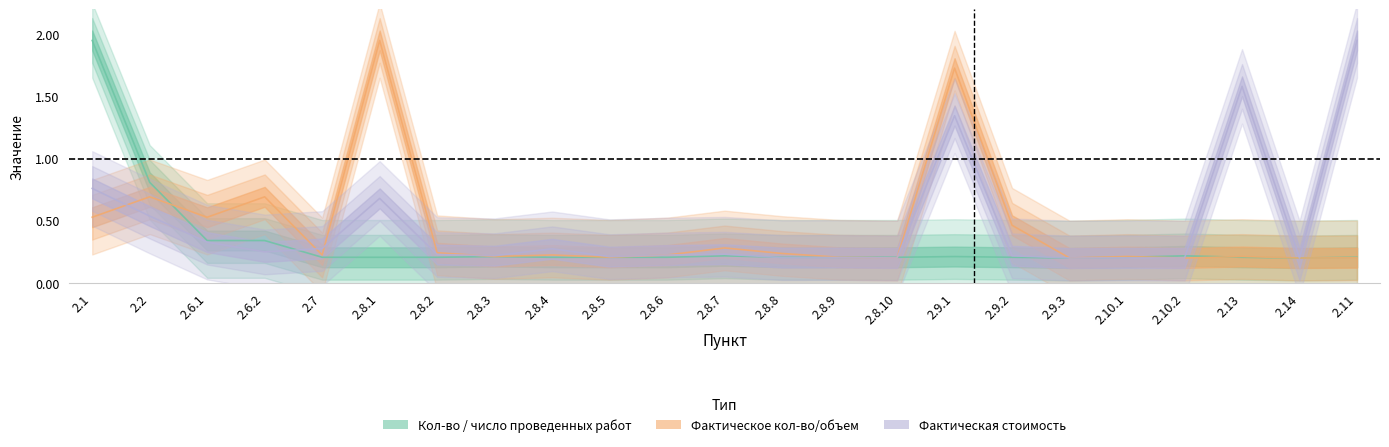

Reading right to left, what are all the values shown in this chart?

Кол-во / число проведенных работ: 2.11=0.2	2.14=0.2	2.13=0.2	2.10.2=0.2	2.10.1=0.2	2.9.3=0.2	2.9.2=0.2	2.9.1=0.2	2.8.10=0.2	2.8.9=0.2	2.8.8=0.2	2.8.7=0.2	2.8.6=0.2	2.8.5=0.2	2.8.4=0.2	2.8.3=0.2	2.8.2=0.2	2.8.1=0.2	2.7=0.2	2.6.2=0.3	2.6.1=0.3	2.2=0.8	2.1=1.9
Фактическое кол-во/объем: 2.11=0.2	2.14=0.2	2.13=0.2	2.10.2=0.2	2.10.1=0.2	2.9.3=0.2	2.9.2=0.5	2.9.1=1.7	2.8.10=0.2	2.8.9=0.2	2.8.8=0.2	2.8.7=0.3	2.8.6=0.2	2.8.5=0.2	2.8.4=0.2	2.8.3=0.2	2.8.2=0.2	2.8.1=1.9	2.7=0.2	2.6.2=0.7	2.6.1=0.5	2.2=0.7	2.1=0.5
Фактическая стоимость: 2.11=1.9	2.14=0.2	2.13=1.6	2.10.2=0.2	2.10.1=0.2	2.9.3=0.2	2.9.2=0.2	2.9.1=1.3	2.8.10=0.2	2.8.9=0.2	2.8.8=0.2	2.8.7=0.2	2.8.6=0.2	2.8.5=0.2	2.8.4=0.3	2.8.3=0.2	2.8.2=0.2	2.8.1=0.7	2.7=0.3	2.6.2=0.2	2.6.1=0.3	2.2=0.5	2.1=0.8